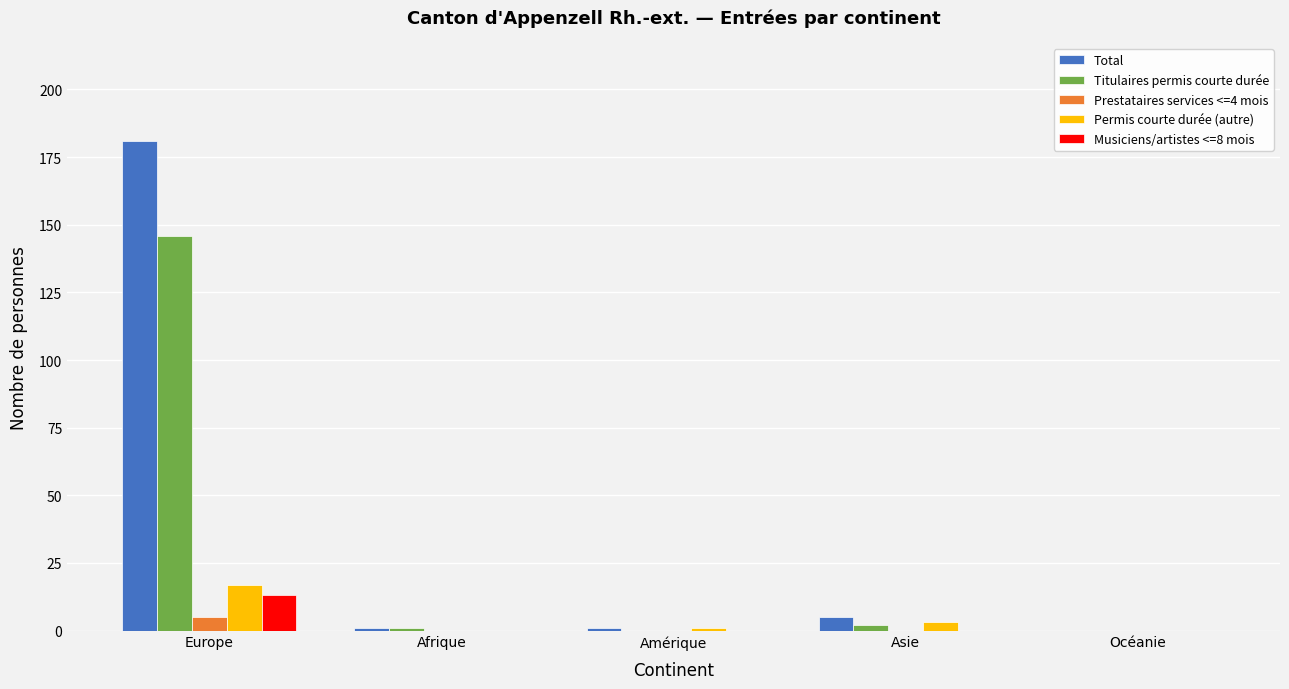

Where does the Total series first go above 1?

Europe